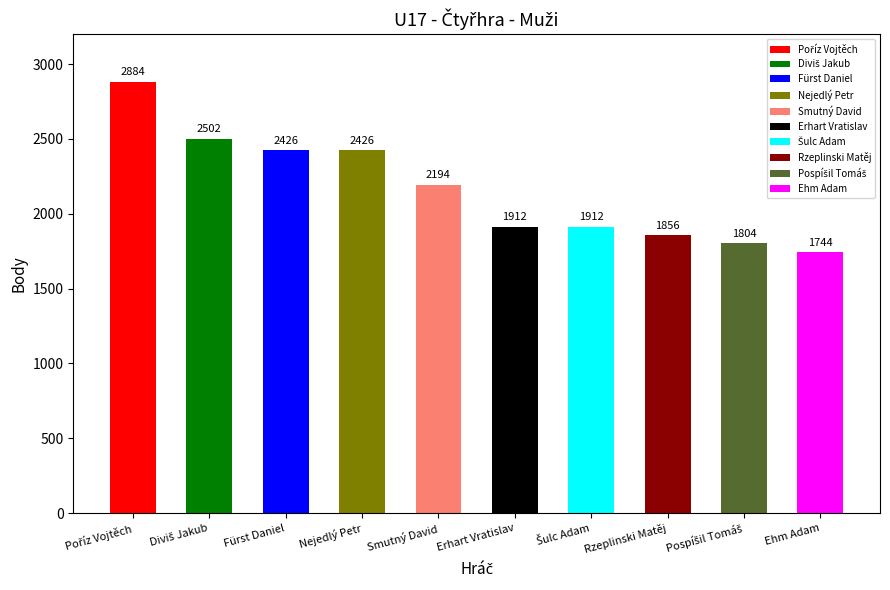

Rank the categories by value from lowest to highest.

Ehm Adam, Pospíšil Tomáš, Rzeplinski Matěj, Erhart Vratislav, Šulc Adam, Smutný David, Fürst Daniel, Nejedlý Petr, Diviš Jakub, Poříz Vojtěch